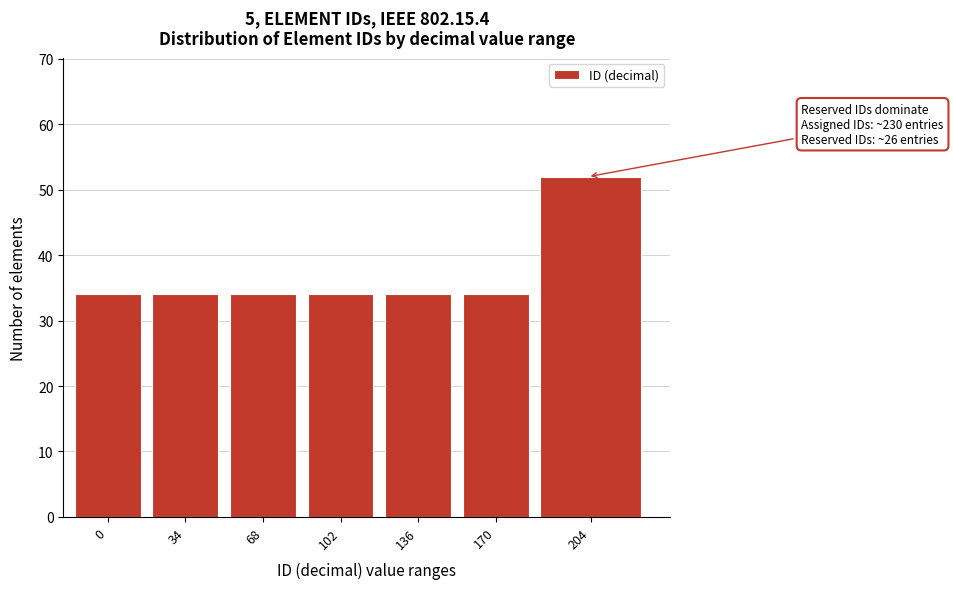

Reading left to right, extract all data points from this chart.

34	34	34	34	34	34	52